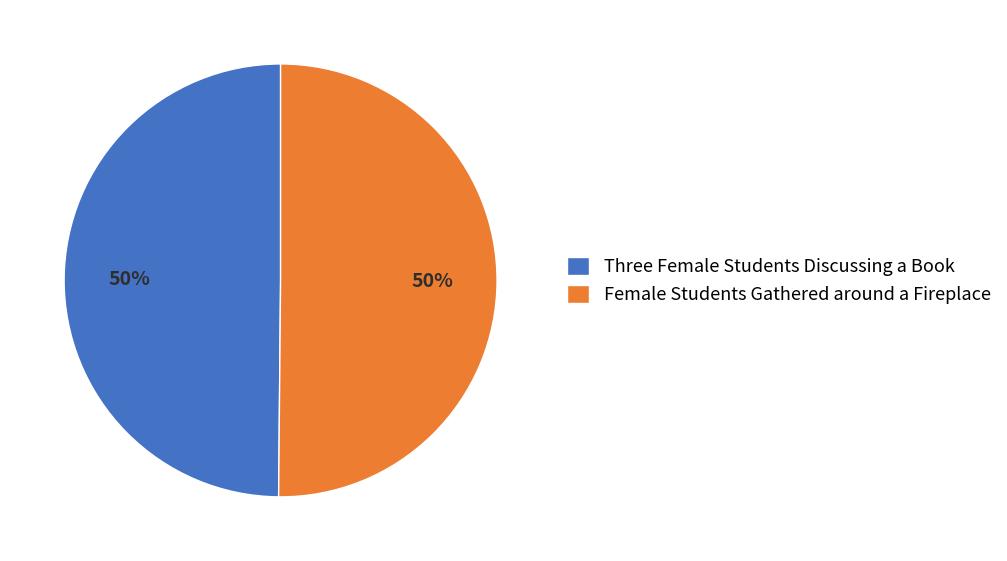

Count the number of slices in the pie.

2